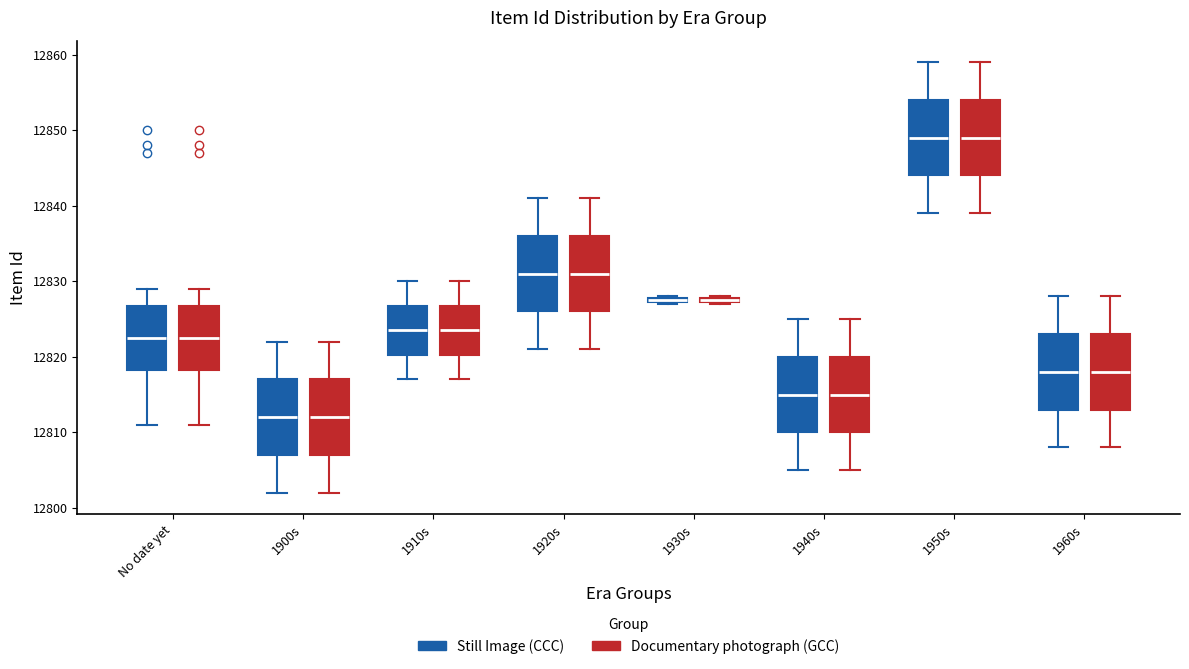

Where does the upper whisker of the box for 1960s (Documentary photograph (GCC)) end on the y-axis? The values are not printed on the chart, so give them approximately, as read against the axis.

12828